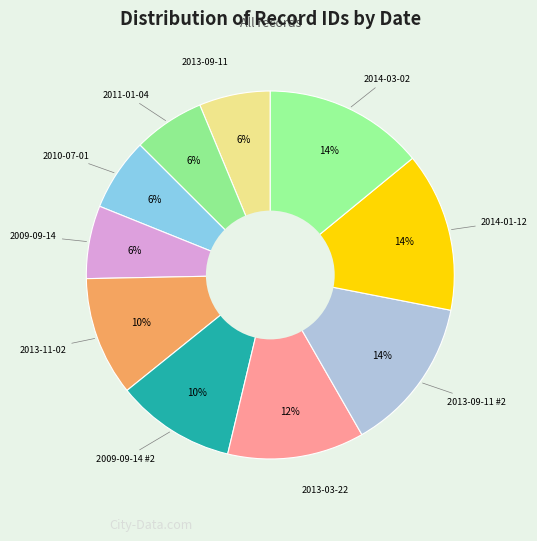

Which category has the biggest portion of the pie?

2014-03-02